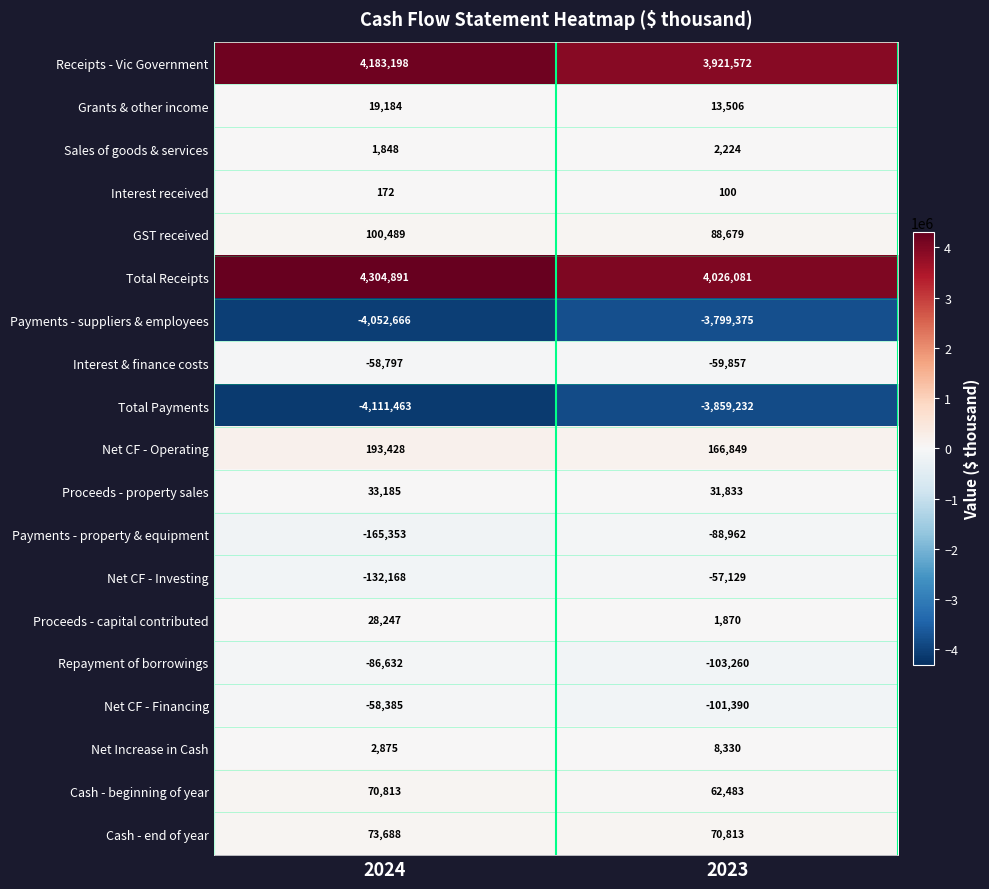

Which series has the largest total across all categories?

Total Receipts